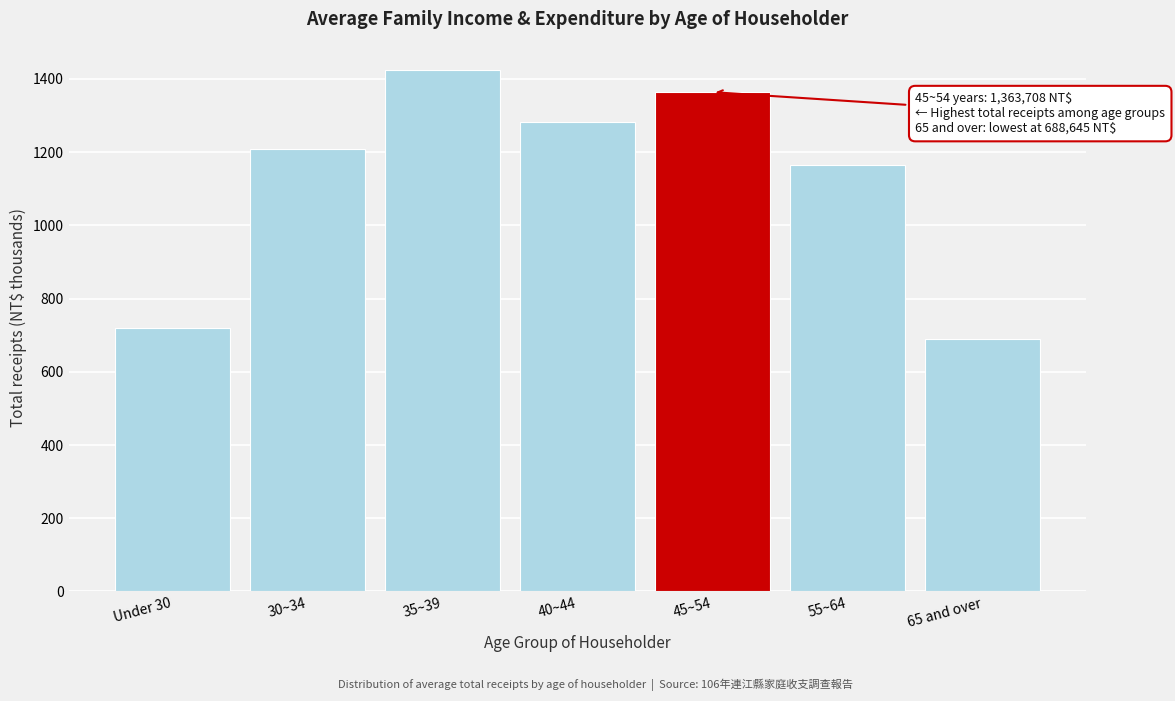

Reading right to left, list all the values displayed in this chart.

65 and over=688.6	55~64=1165.0	45~54=1363.7	40~44=1282.6	35~39=1422.8	30~34=1208.3	Under 30=718.7